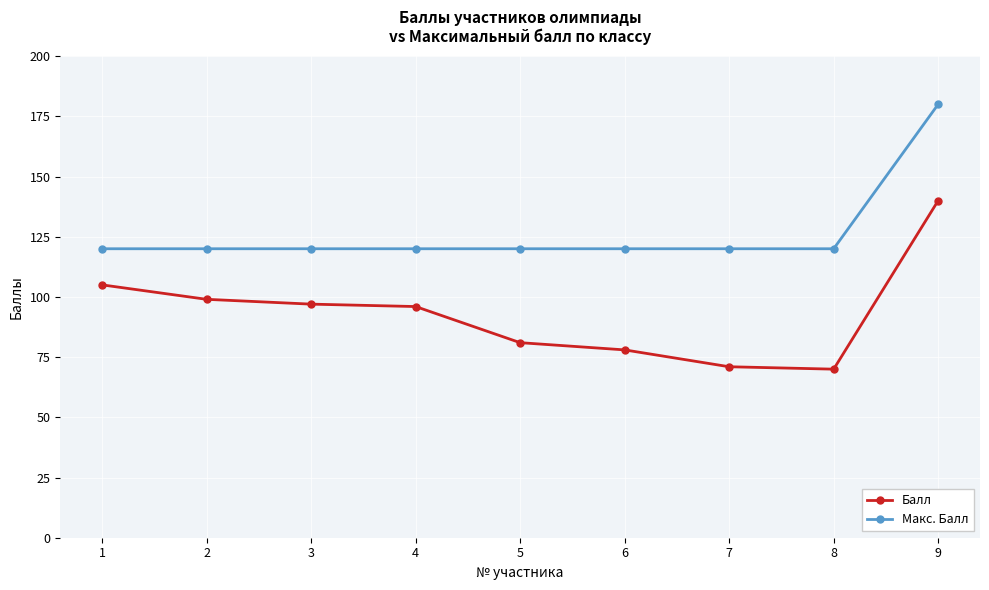

What is the difference between the highest and lowest values at 8?

50